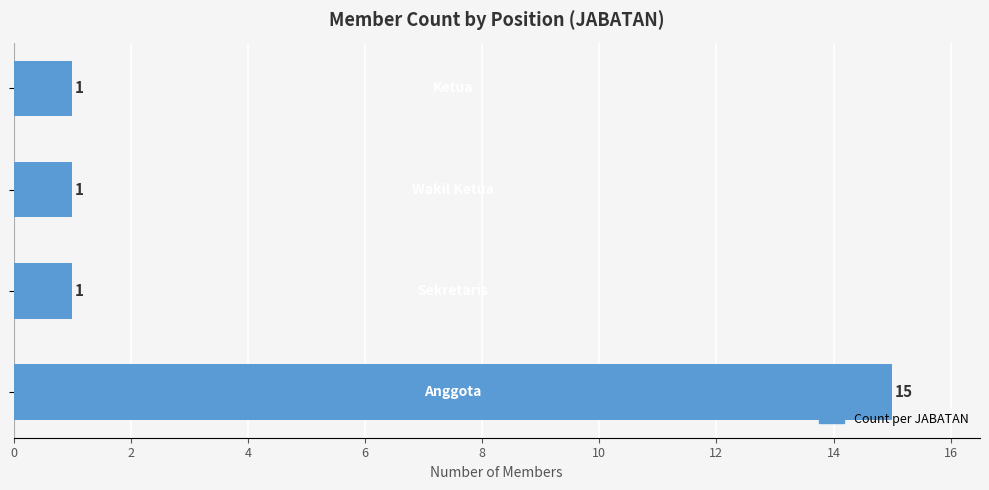

Count the values in the range 1 to 15.

4